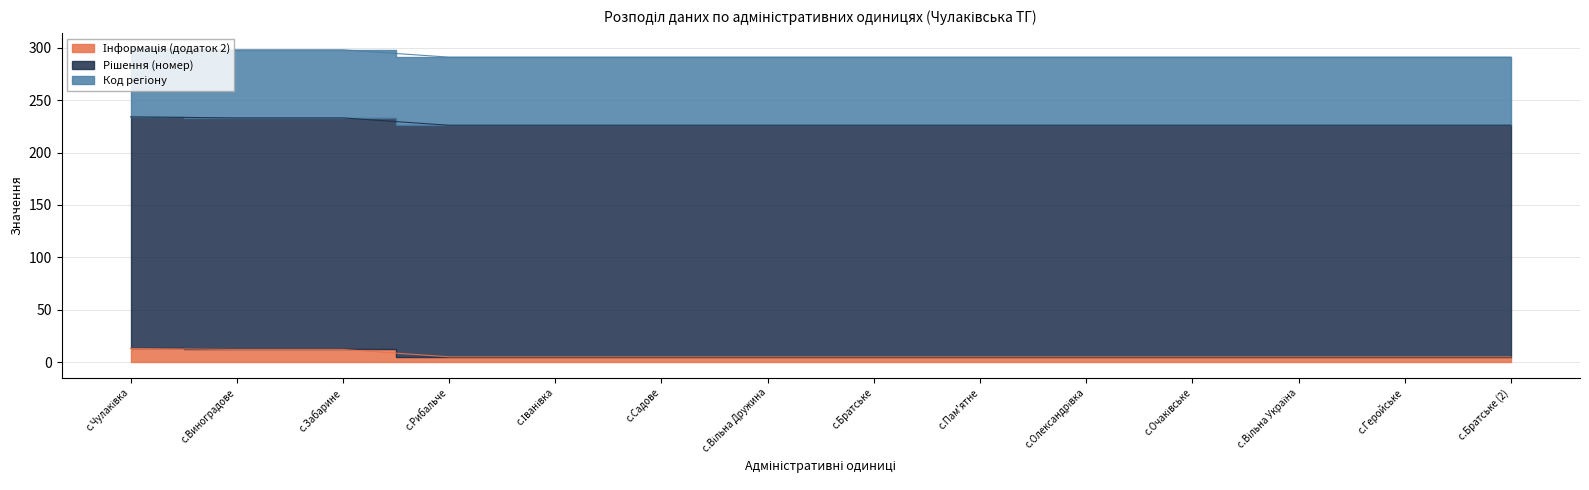

How many distinct data groups are displayed?

3